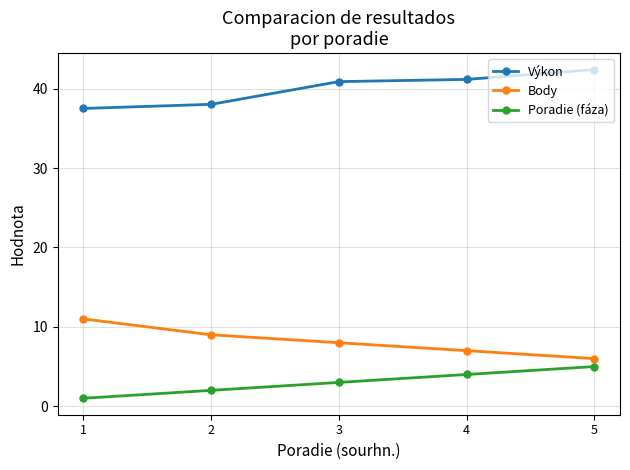

At which label does Body first exceed 8?

1